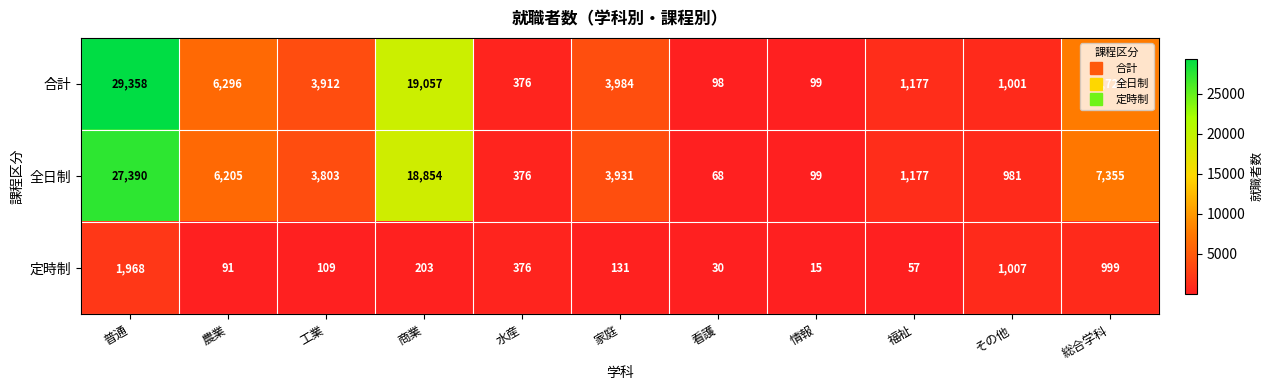

How many categories are shown in the chart?

11